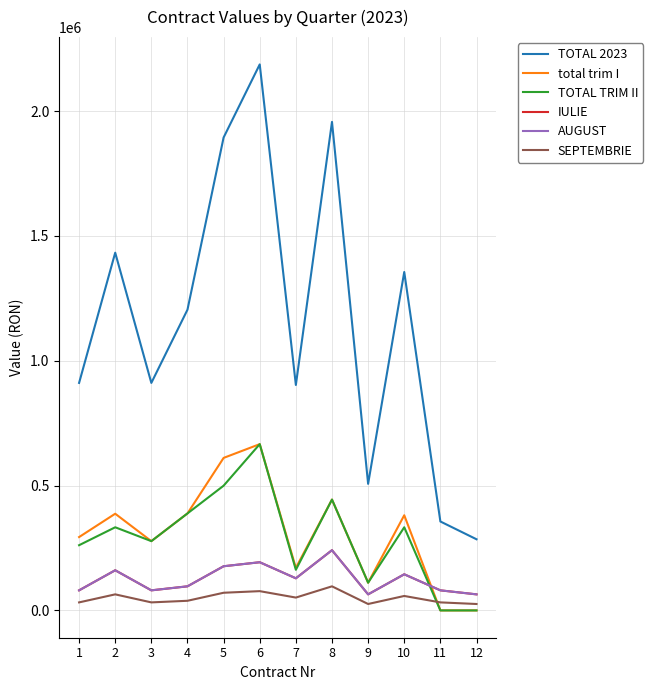

What is the difference between the highest and lowest values at 5?

1823673.0